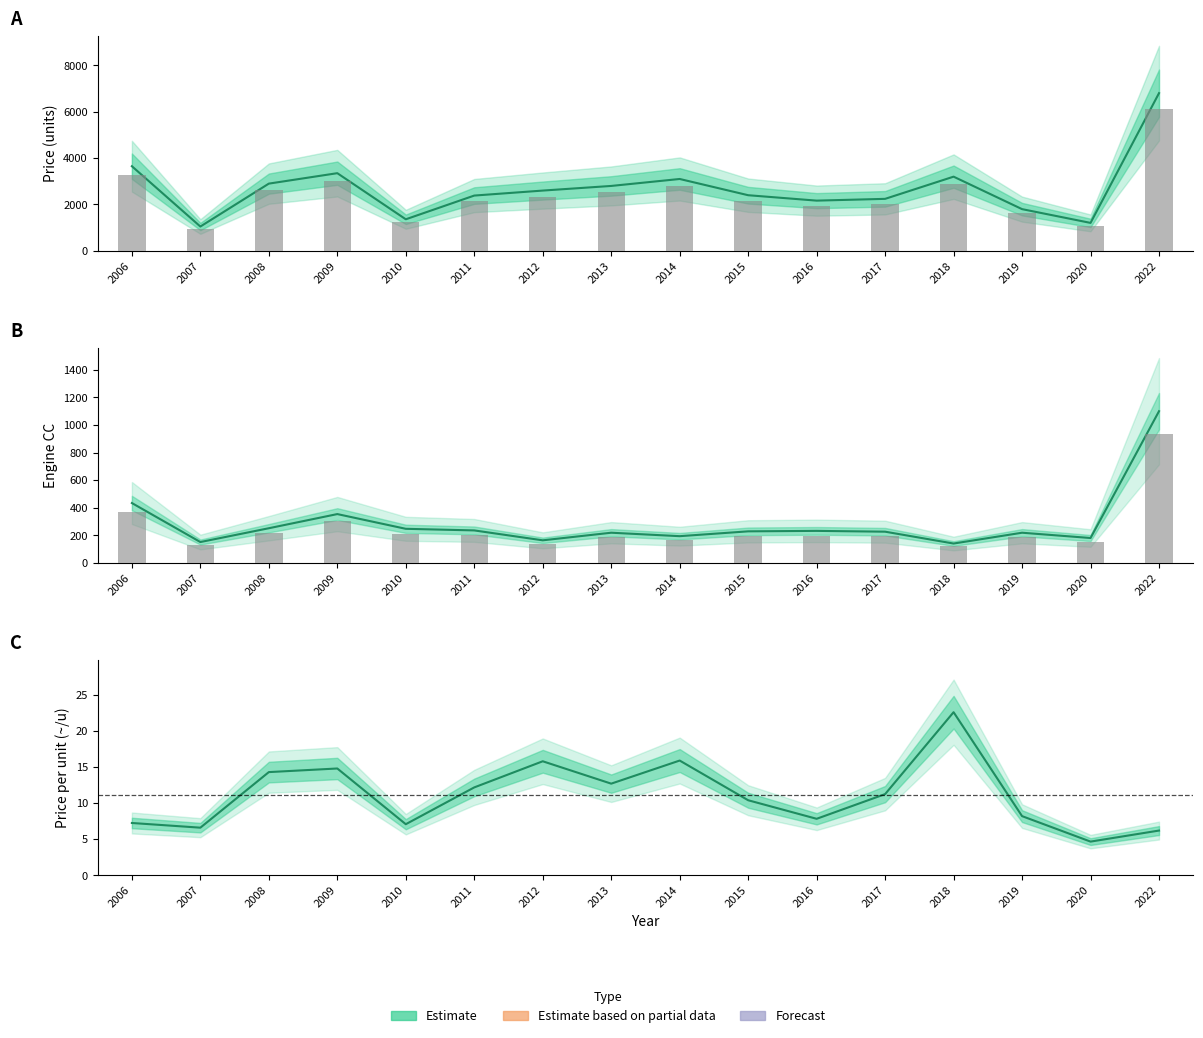

What is the difference between the second highest and minimum values in the P_per_u series?

11.2